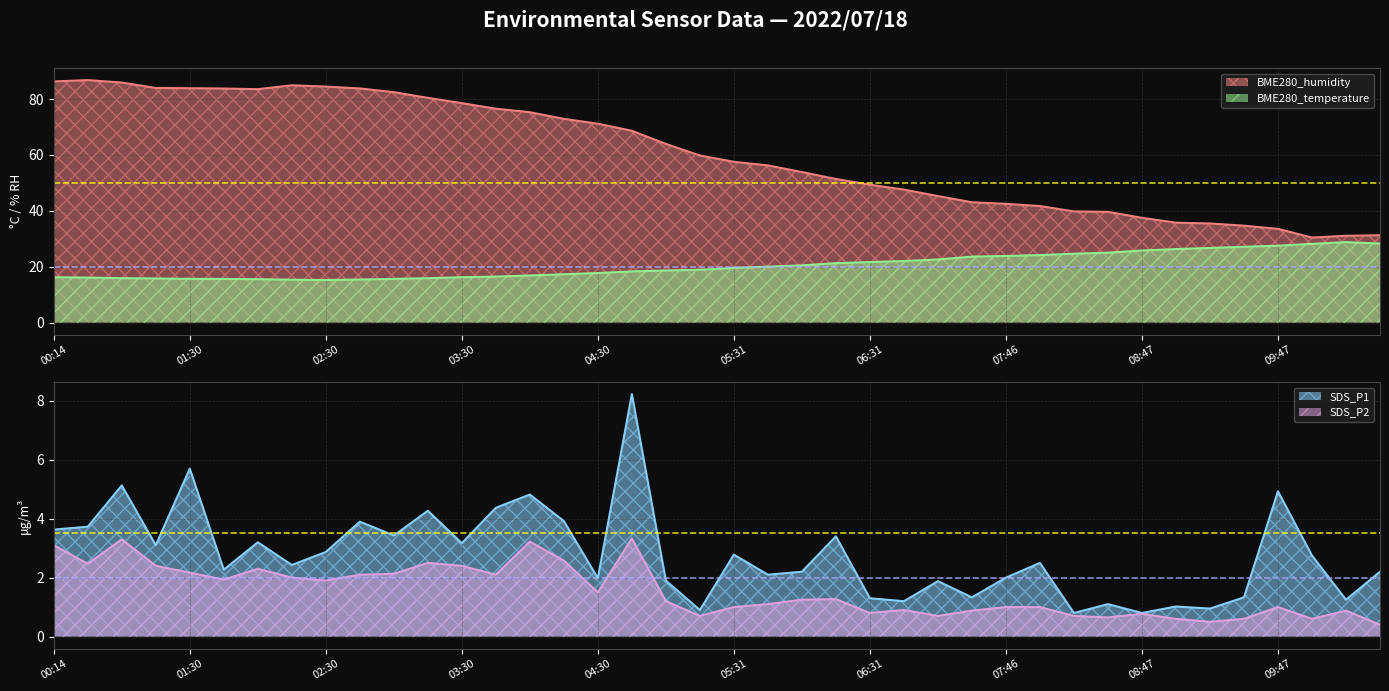

What is the average value of the SDS_P2 series?

1.5